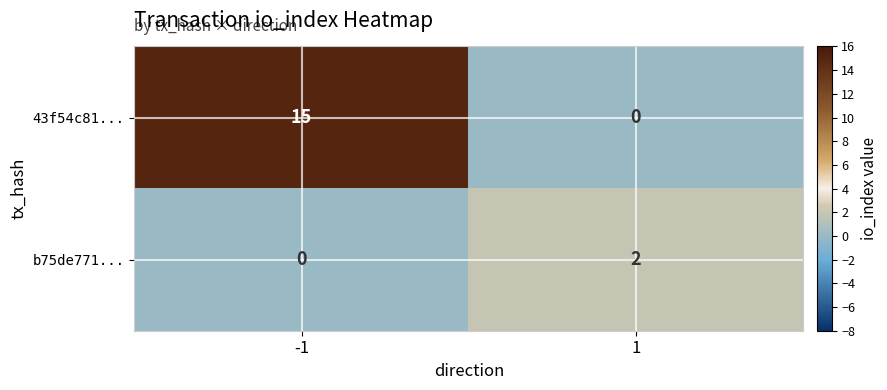

What is the maximum value shown in the chart?

15